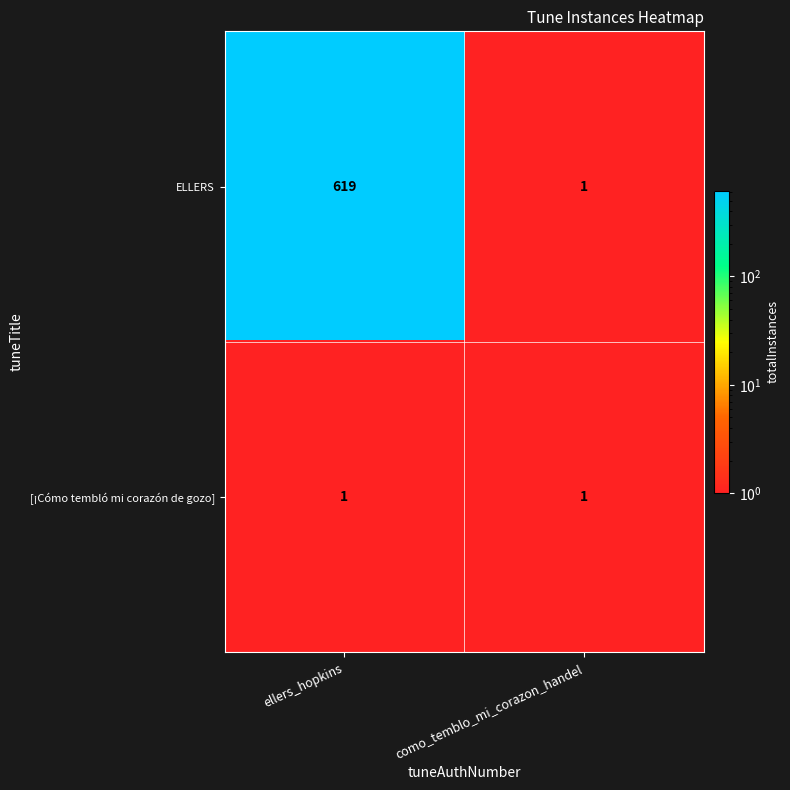

Count the number of data series in this chart.

2